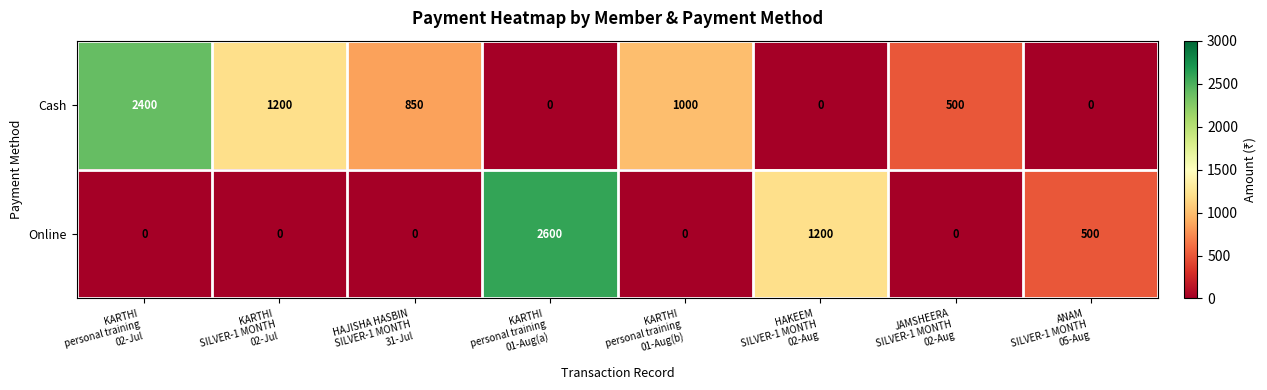

Count the number of categories in the chart.

8